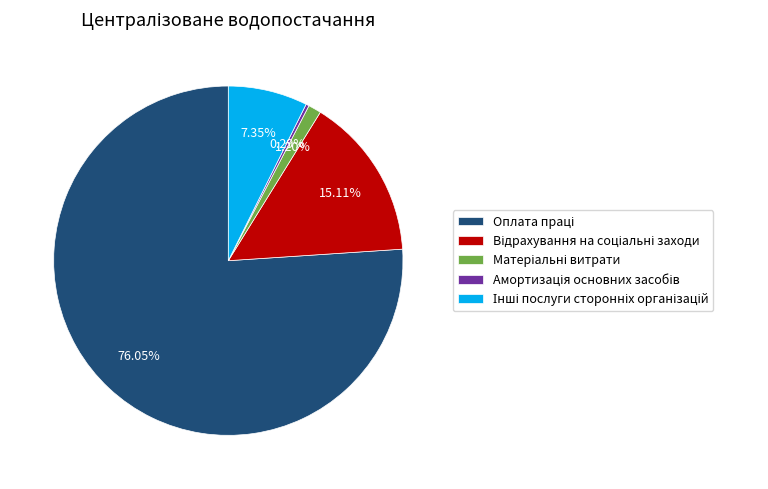

Is there a majority slice in this chart?

Yes